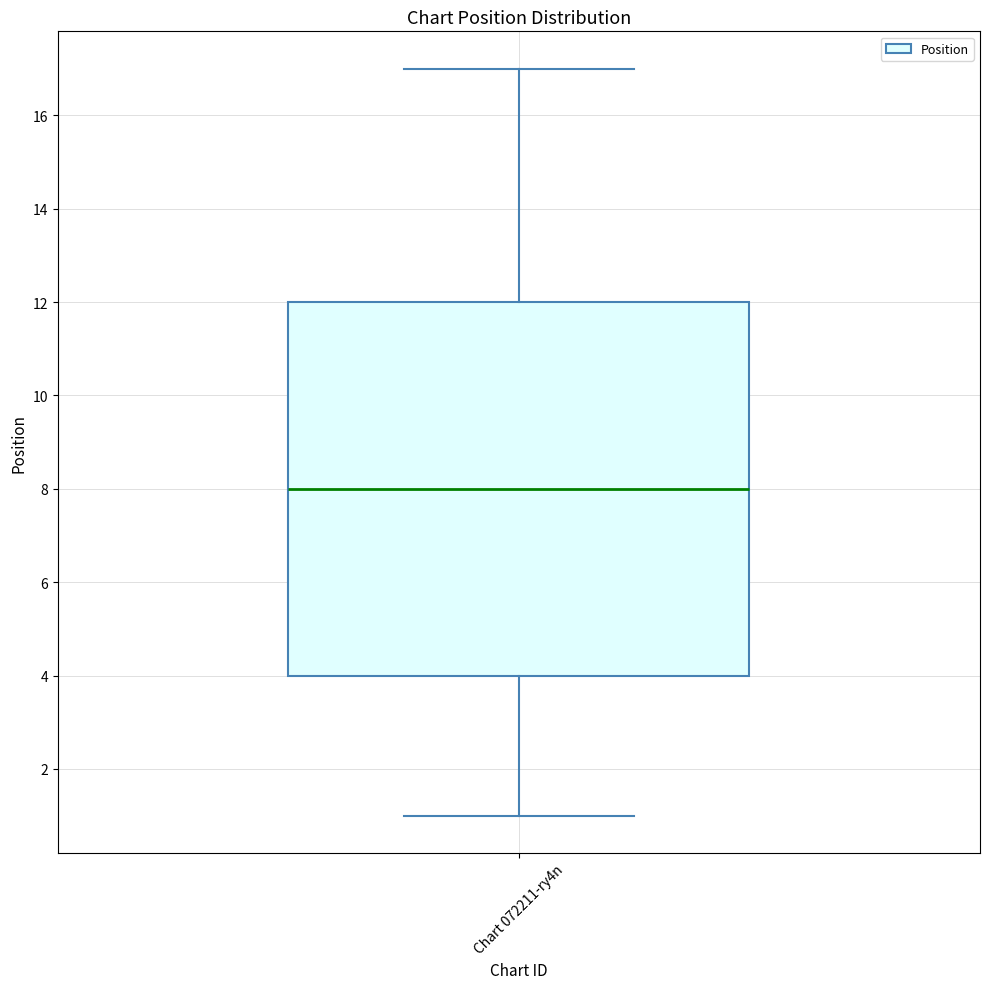

Transcribe this box plot: give where the median line is, the range the box spans, and where the two whiskers end, as read against the y-axis. The values are not printed on the chart, so give them approximately, as read against the axis.

median 8, box 4 to 12, whiskers 1 to 17